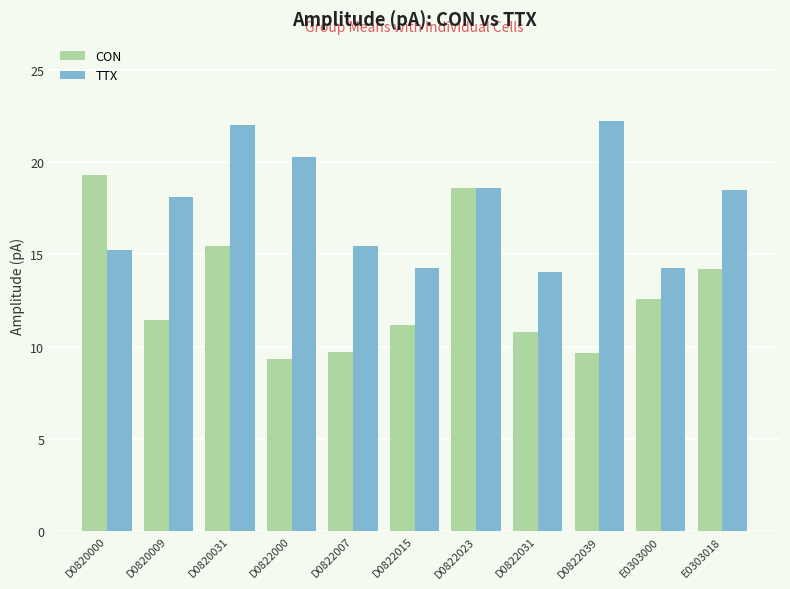

How many bars are there in each group?

2